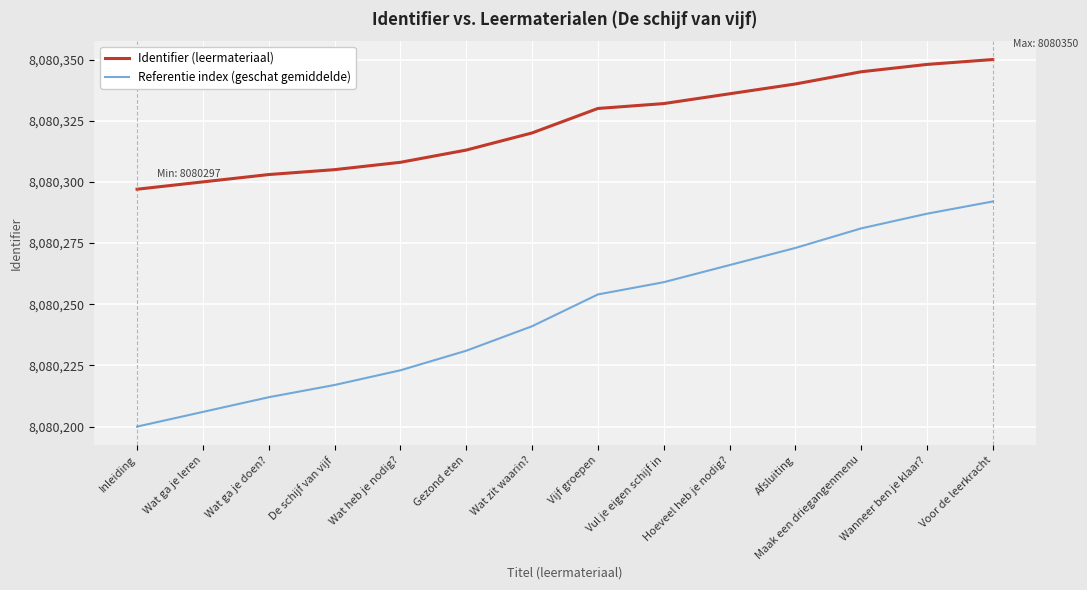

Reading left to right, what are all the values shown in this chart?

Identifier (leermateriaal): Inleiding=8080297	Wat ga je leren=8080300	Wat ga je doen?=8080303	De schijf van vijf=8080305	Wat heb je nodig?=8080308	Gezond eten=8080313	Wat zit waarin?=8080320	Vijf groepen=8080330	Vul je eigen schijf in=8080332	Hoeveel heb je nodig?=8080336	Afsluiting=8080340	Maak een driegangenmenu=8080345	Wanneer ben je klaar?=8080348	Voor de leerkracht=8080350
Referentie index (geschat gemiddelde): Inleiding=8080200	Wat ga je leren=8080206	Wat ga je doen?=8080212	De schijf van vijf=8080217	Wat heb je nodig?=8080223	Gezond eten=8080231	Wat zit waarin?=8080241	Vijf groepen=8080254	Vul je eigen schijf in=8080259	Hoeveel heb je nodig?=8080266	Afsluiting=8080273	Maak een driegangenmenu=8080281	Wanneer ben je klaar?=8080287	Voor de leerkracht=8080292